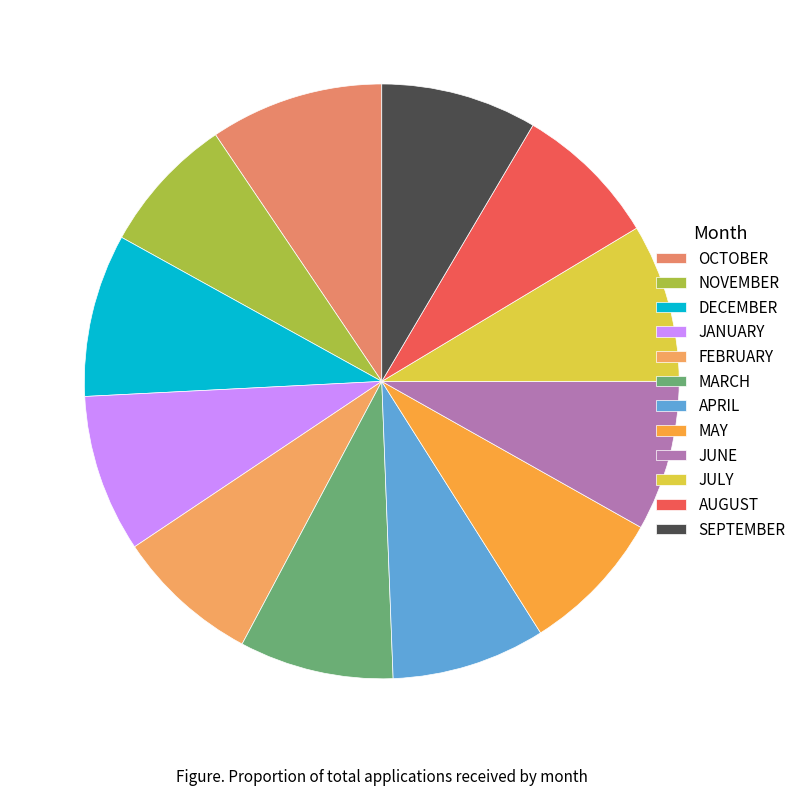

How many slices are in this pie chart?

12